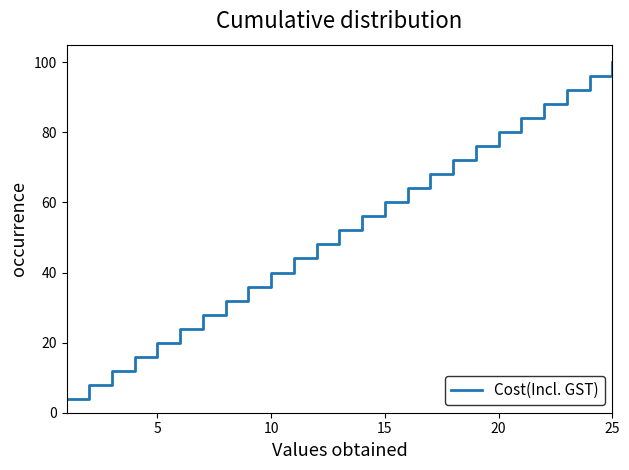

What is the difference between the second highest and minimum values?

92.0